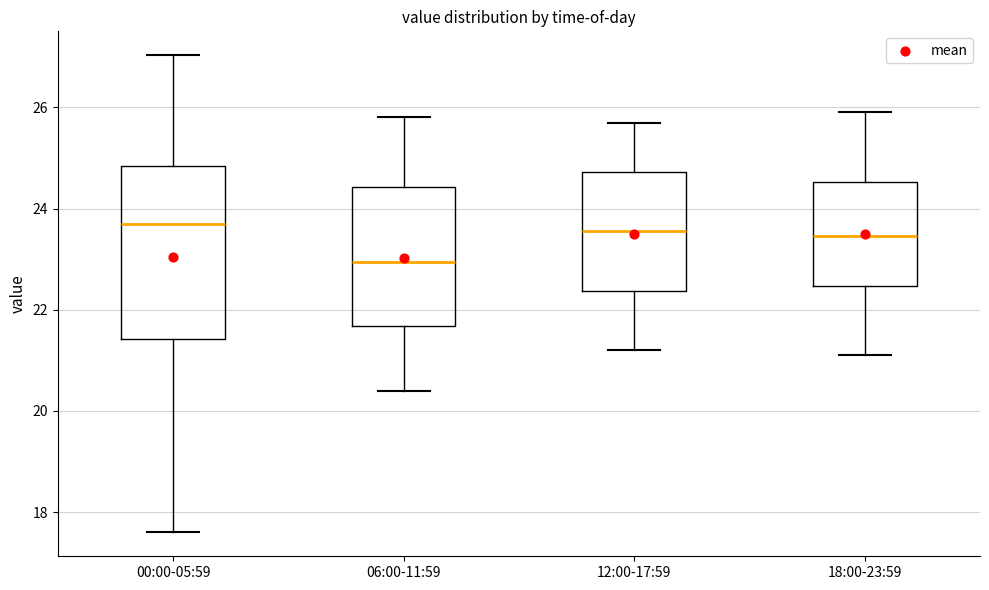

Reading left to right, transcribe this box plot: for each box, give where its median line is, the range the box spans, and where its two whiskers end, as read against the y-axis. The values are not printed on the chart, so give them approximately, as read against the axis.

00:00-05:59: median 23.6, box 21.4 to 24.8, whiskers 17.6 to 27.0
06:00-11:59: median 23.0, box 21.6 to 24.4, whiskers 20.4 to 25.8
12:00-17:59: median 23.6, box 22.4 to 24.8, whiskers 21.2 to 25.8
18:00-23:59: median 23.4, box 22.4 to 24.6, whiskers 21.2 to 26.0